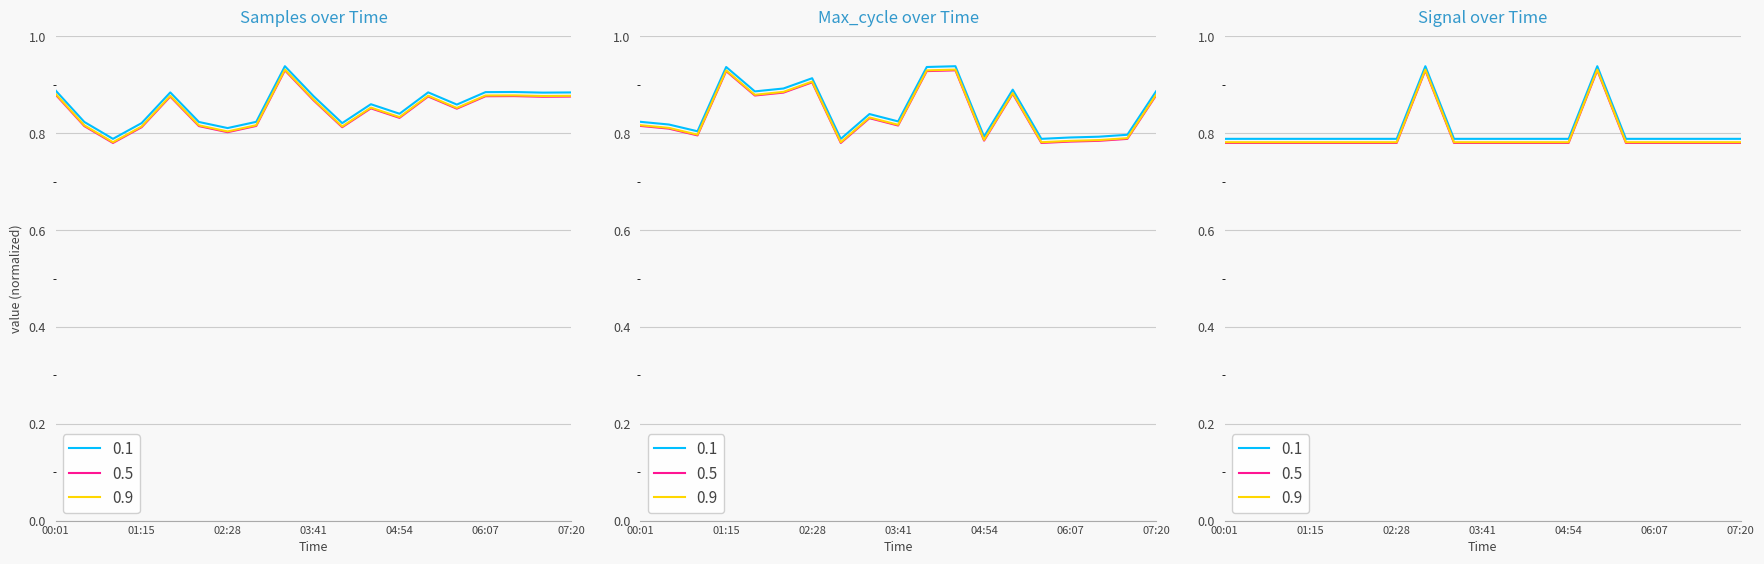

Where is the first local maximum for Max_cycle?

01:15